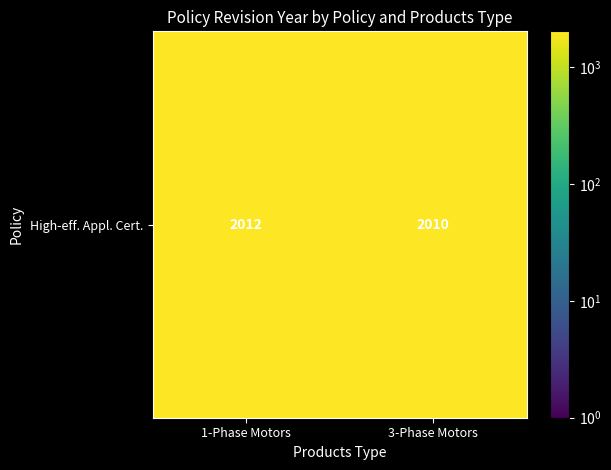

What is the sum of all values?

4022